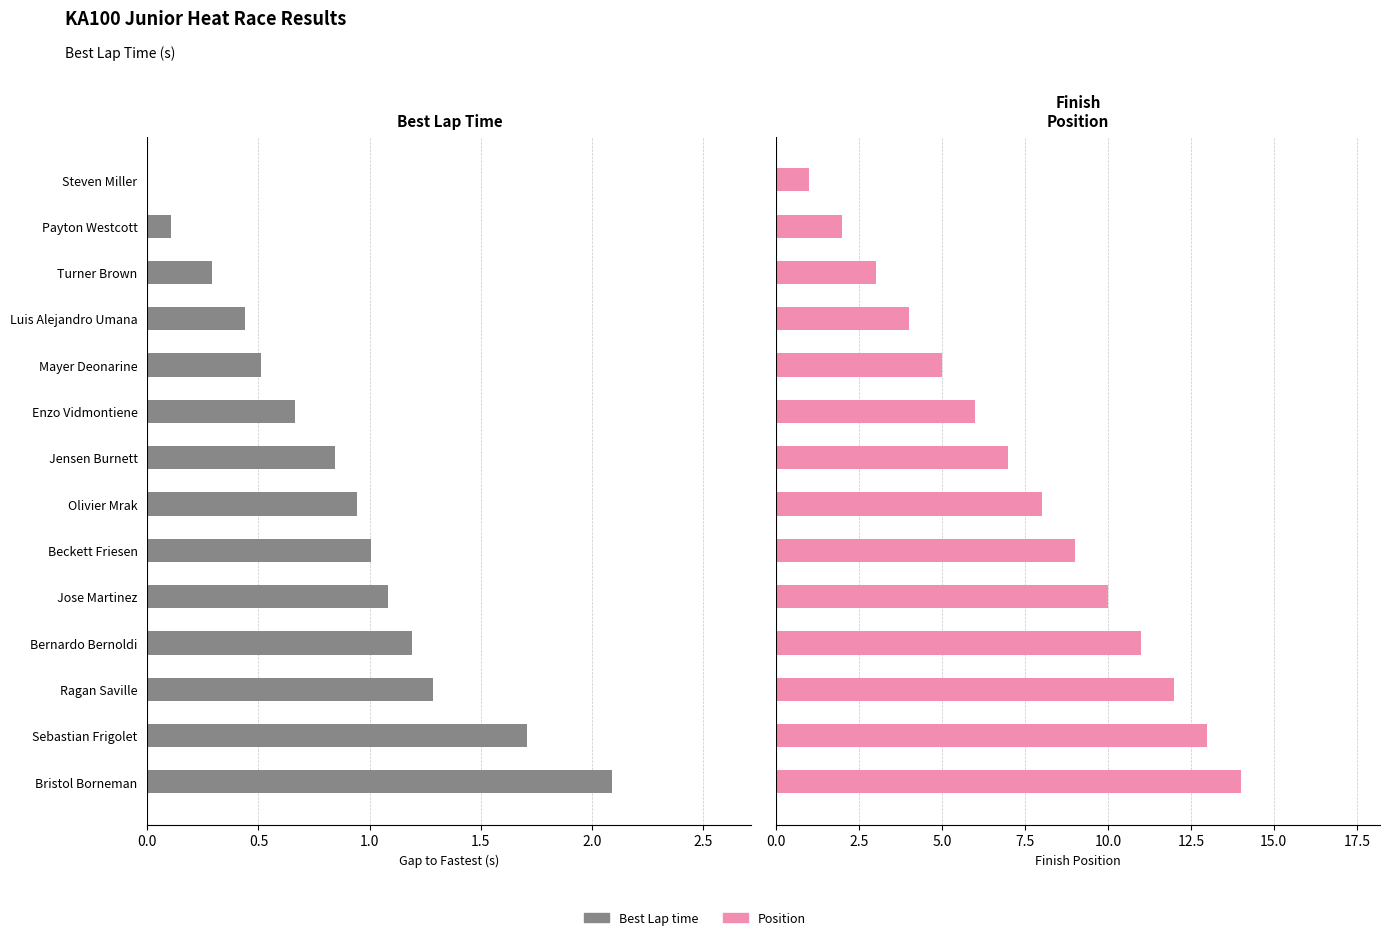

Reading left to right, what are all the values shown in this chart?

Best Lap time: 0.0	0.1	0.3	0.4	0.5	0.7	0.8	0.9	1.0	1.1	1.2	1.3	1.7	2.1
Position: 1.0	2.0	3.0	4.0	5.0	6.0	7.0	8.0	9.0	10.0	11.0	12.0	13.0	14.0